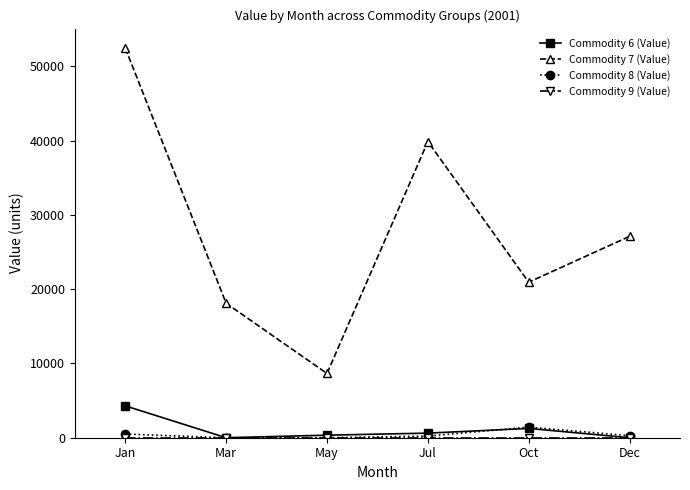

True or false: Commodity 7 (Value) has a value of 10855 at Jul.

False